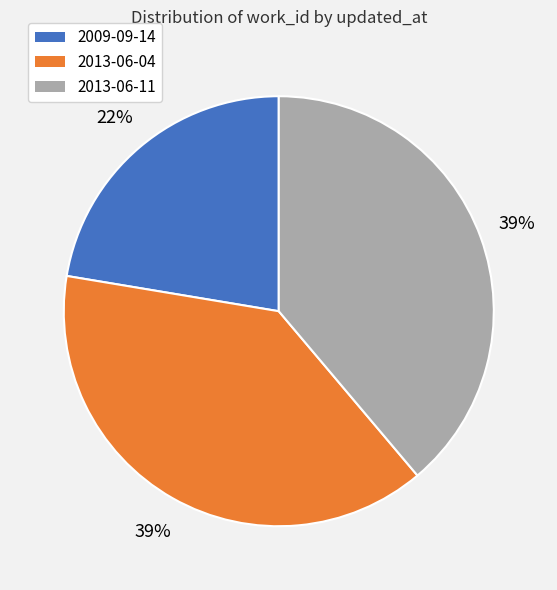

Do 2013-06-11 and 2009-09-14 together represent more than half of the pie?

Yes